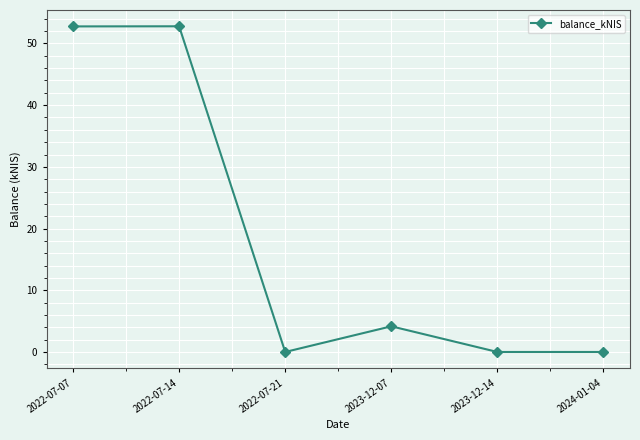

At which category does the data reach its first local valley?

2022-07-21